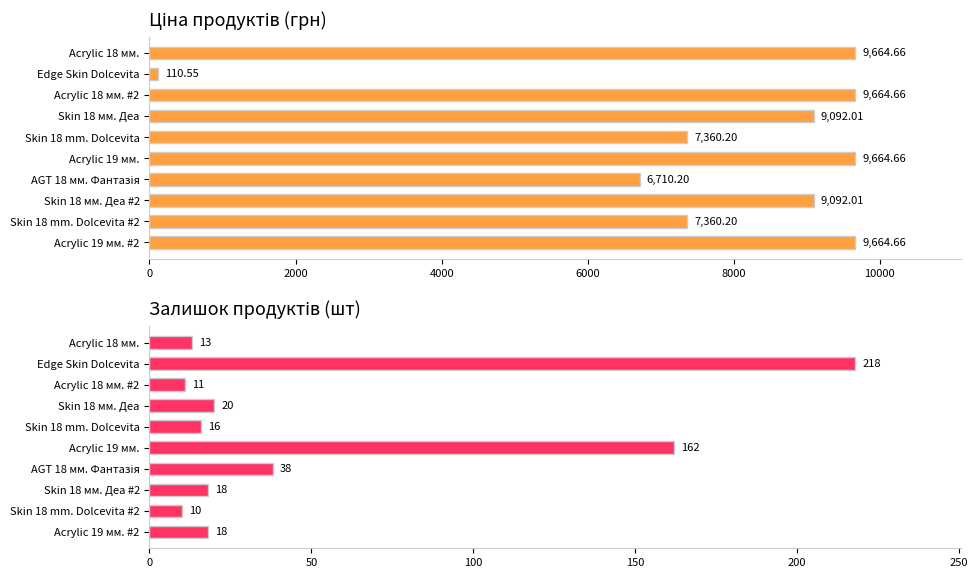

How many series are shown in this chart?

2